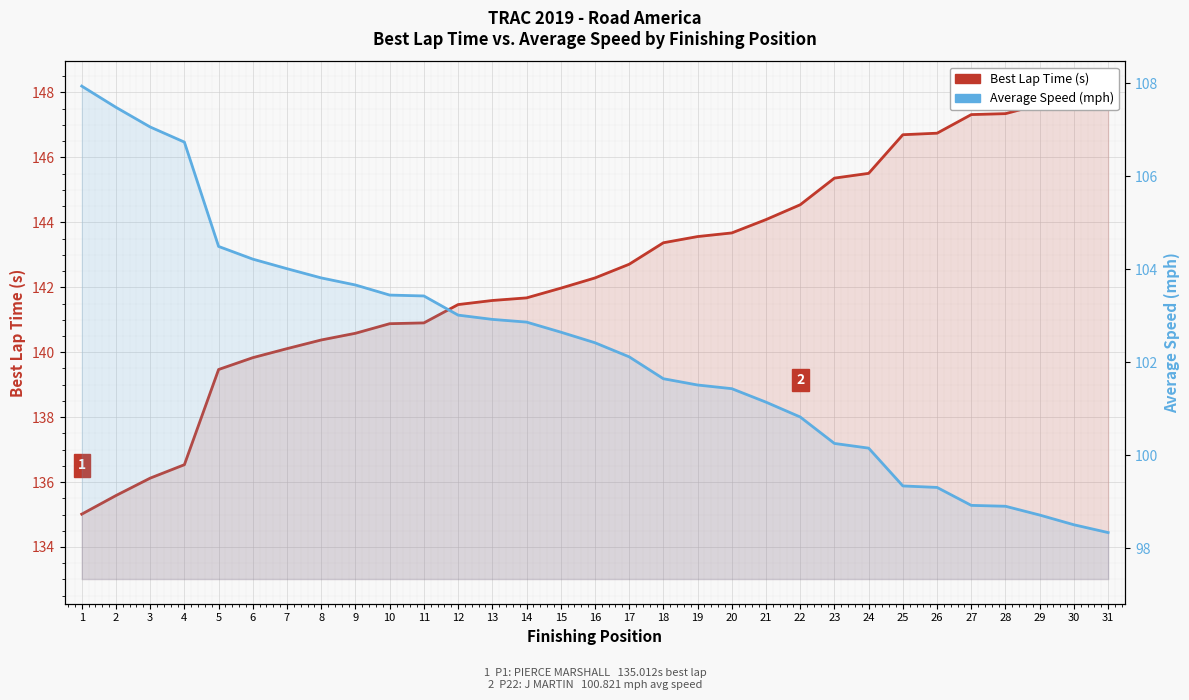

Which has a higher value, 28 or 15?

28